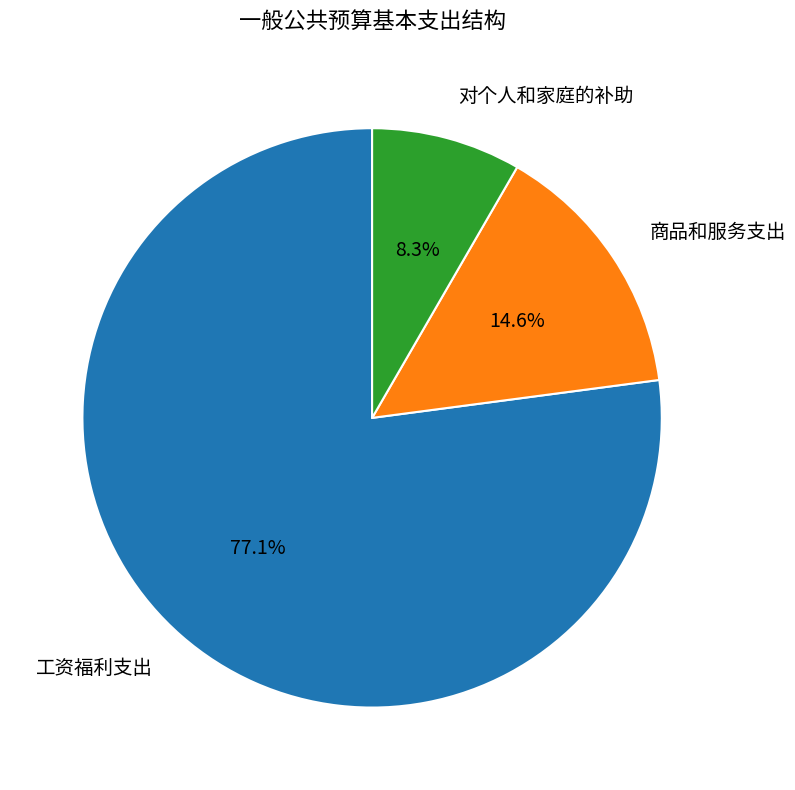

True or false: 工资福利支出 accounts for 83% of the total.

False